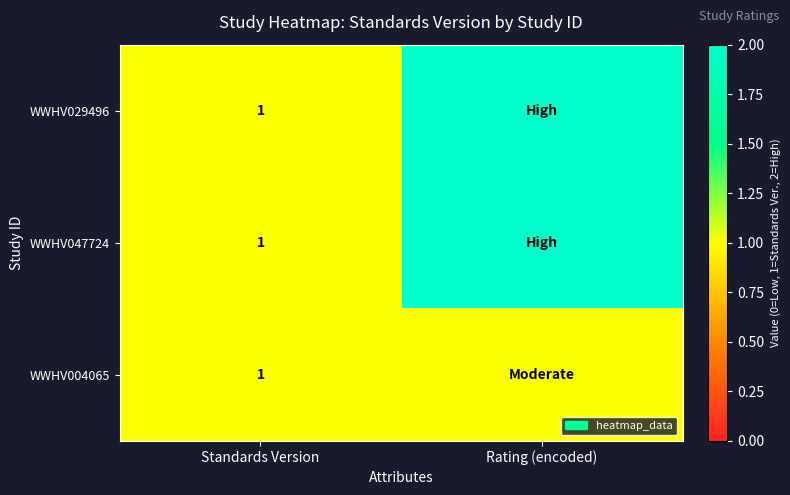

The WWHV029496 series shows 0 at Standards Version. True or false?

False